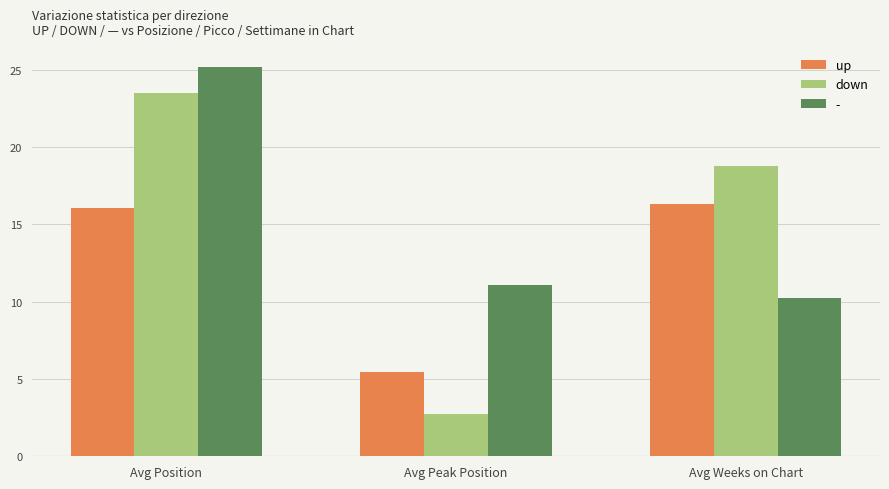

Where does the down series first go above 18?

Avg Position